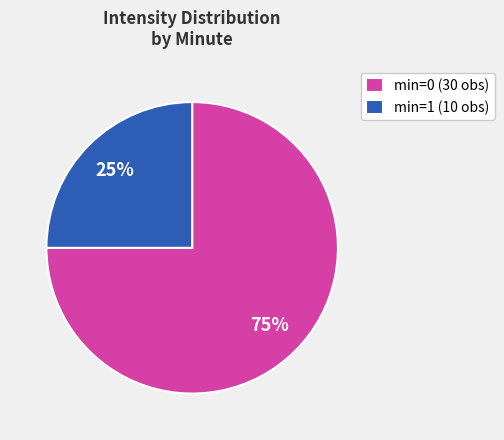

To the nearest percent, what portion does min=0 (30 obs) represent?

75%